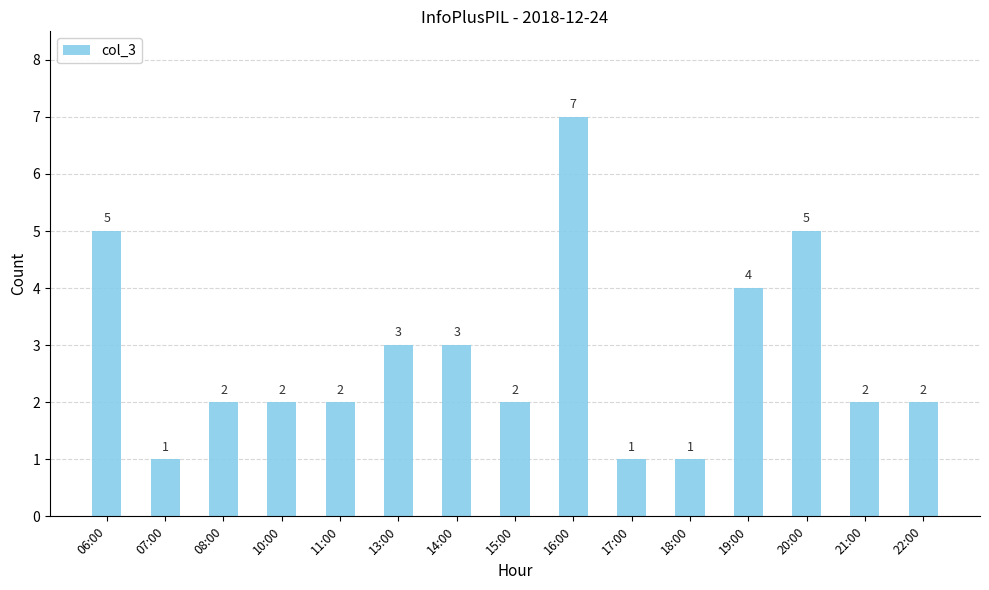

How many categories are shown in the chart?

15